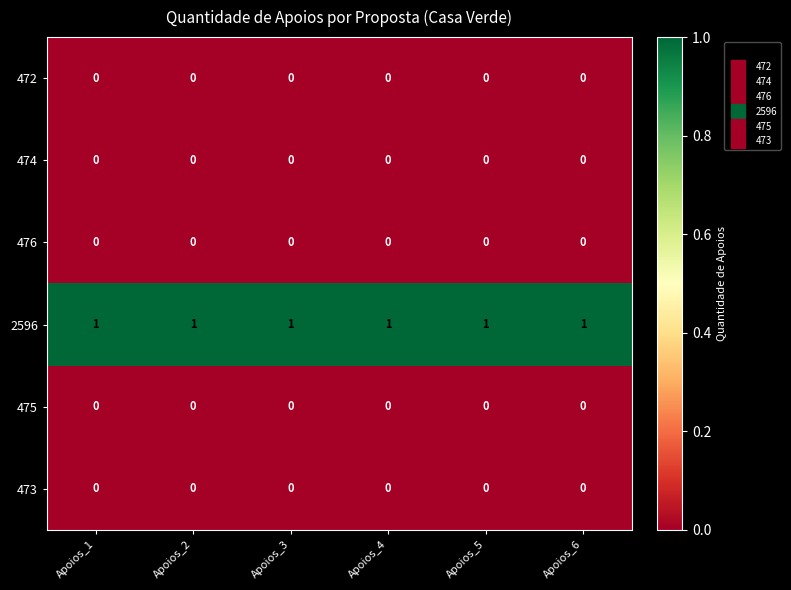

Is it true that 473 equals 0 at Apoios_5?

True